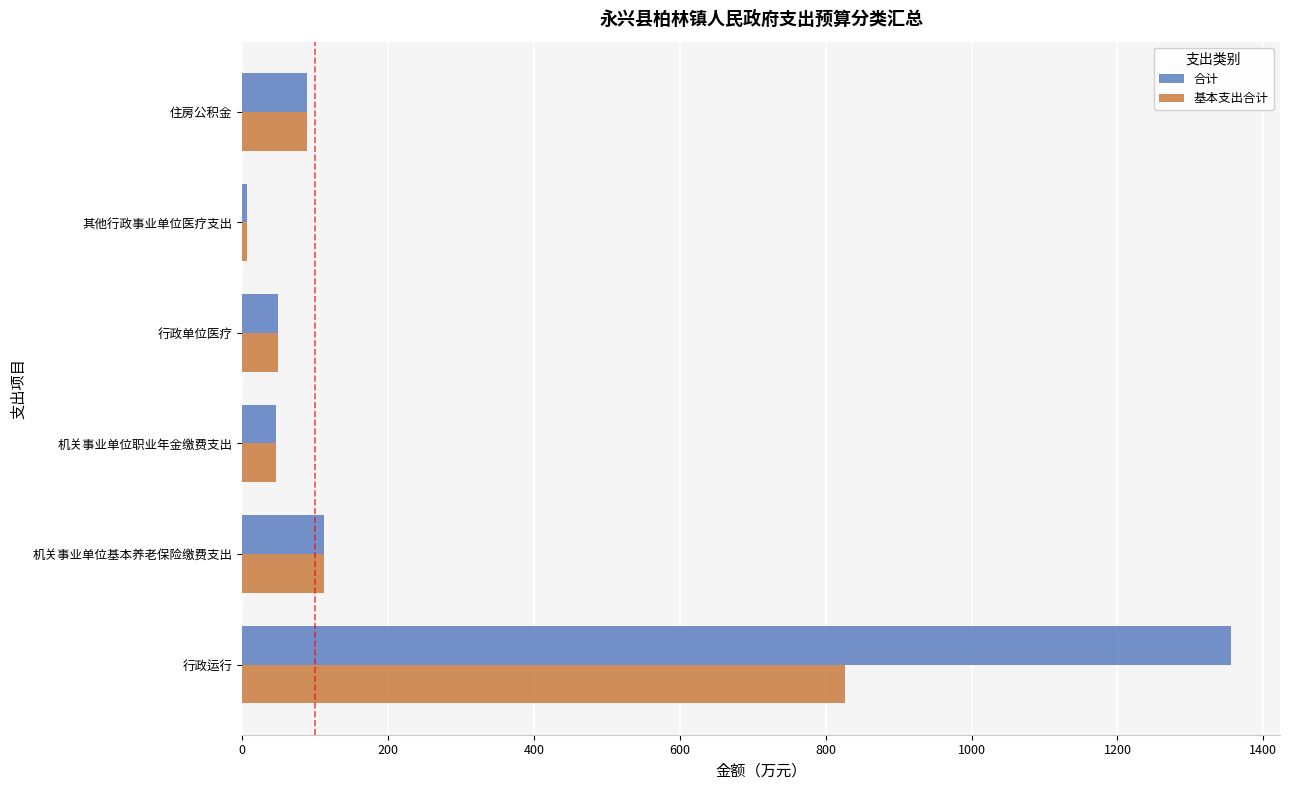

Read the 合计 value at 机关事业单位职业年金缴费支出.

46.3